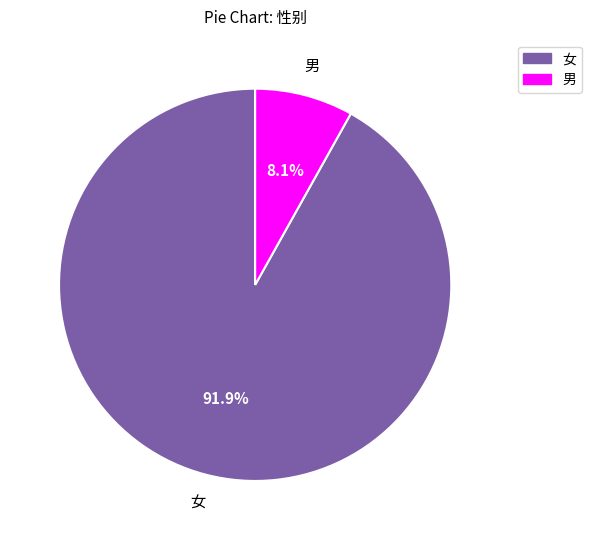

True or false: 女 accounts for 92% of the total.

True